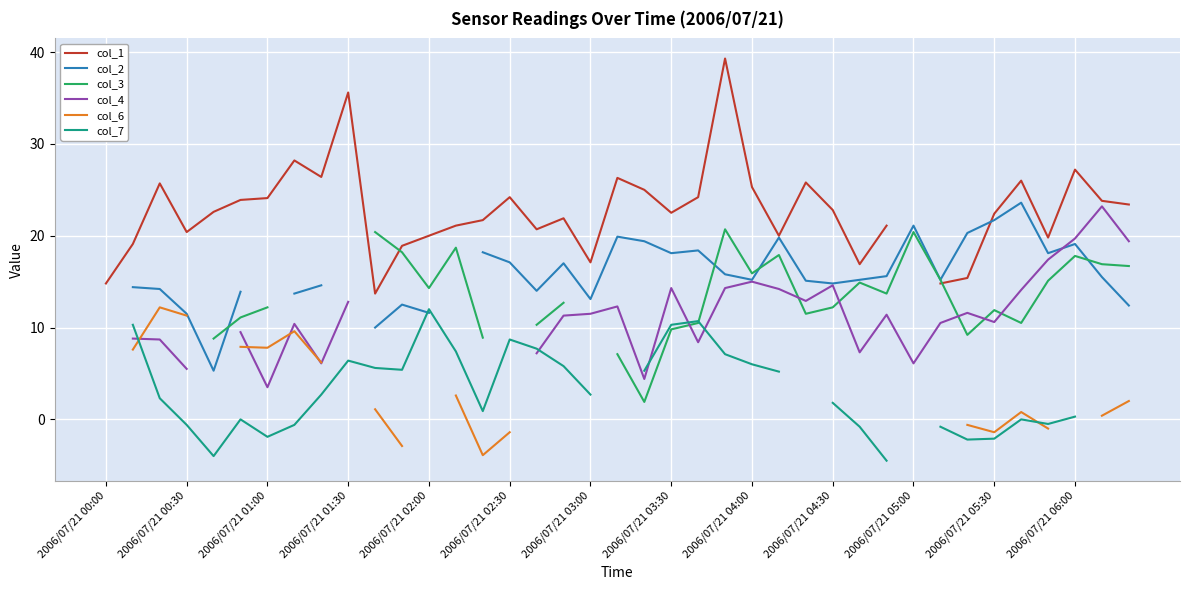

What is the spread (max minus min) of values at 25?

14.8